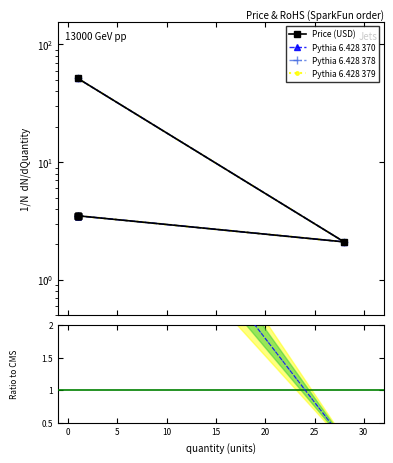

True or false: Pythia 6.428 378 and Pythia 6.428 379 cross at least once.

False